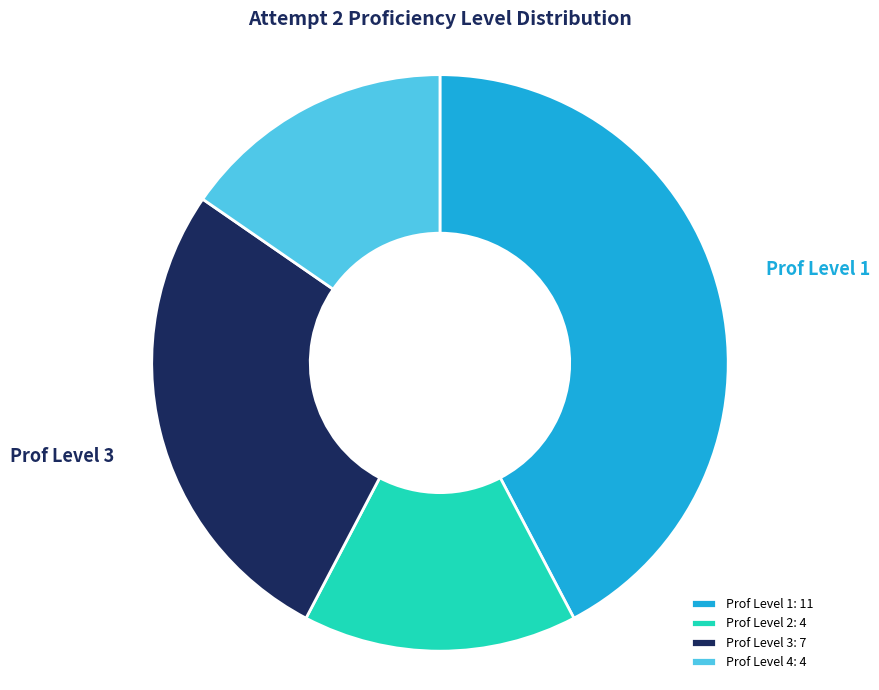

Which has a higher value, Prof Level 3 or Prof Level 2?

Prof Level 3